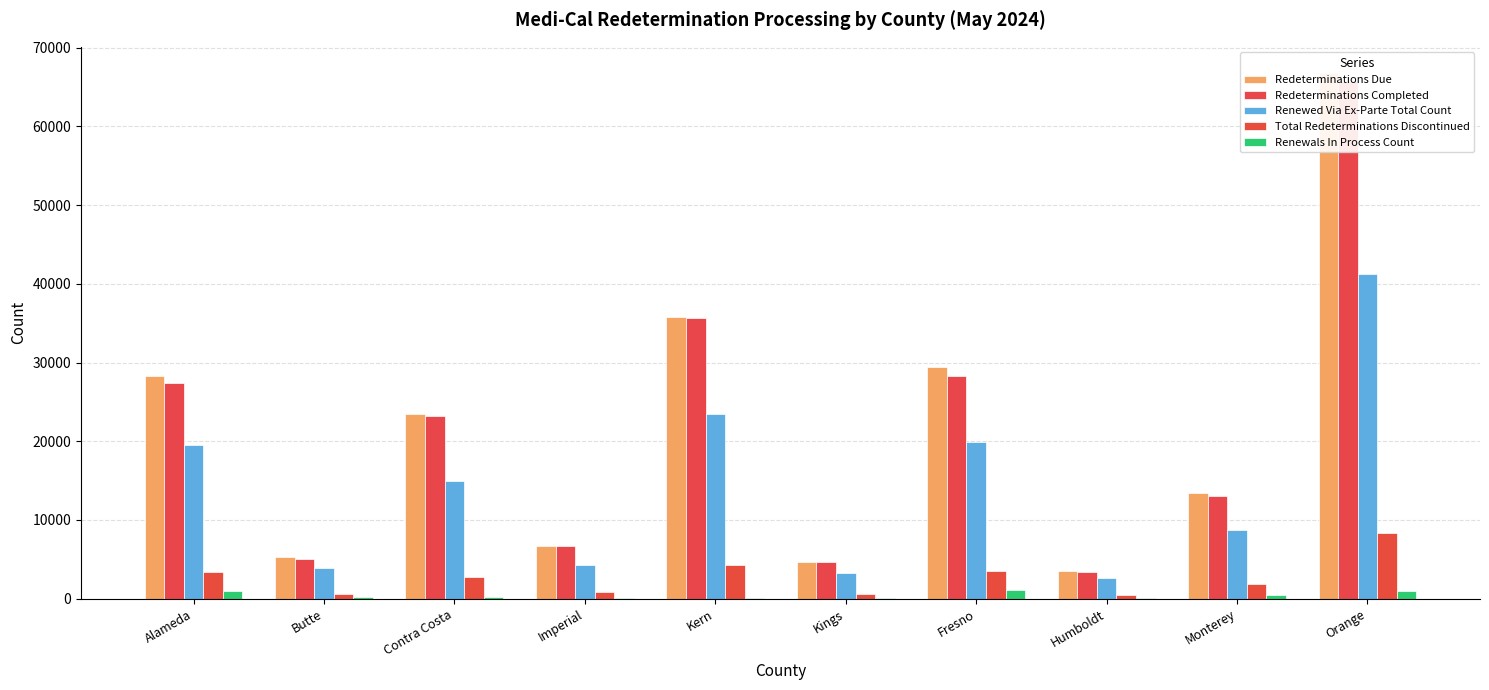

What is the difference between the maximum and minimum values in the Redeterminations Completed series?

62322